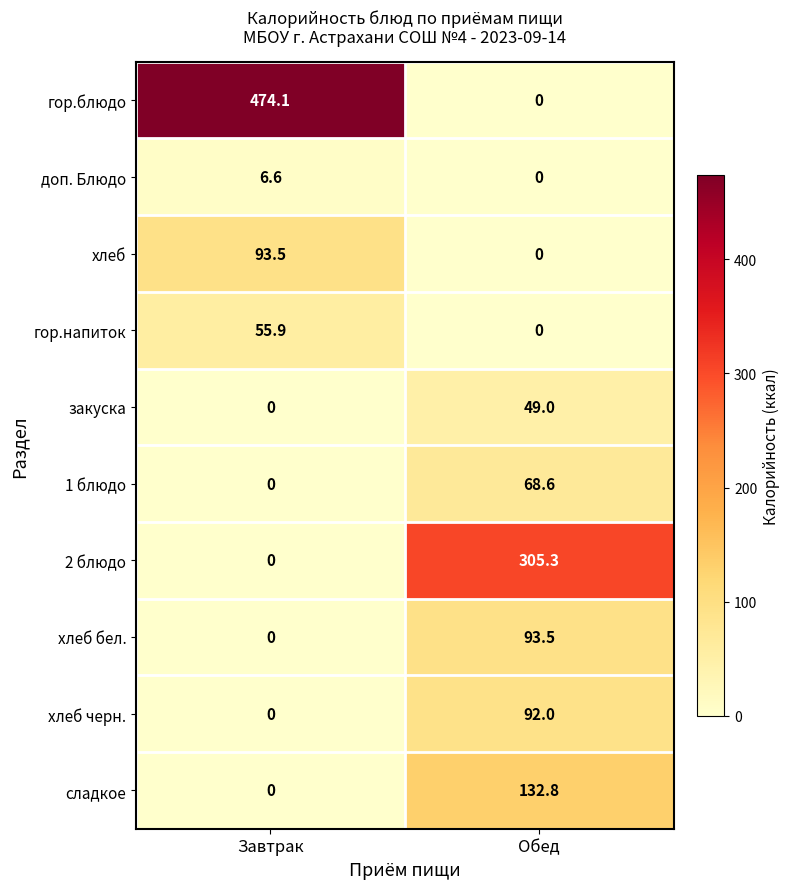

Which category has the lowest value in the хлеб бел. series?

Завтрак